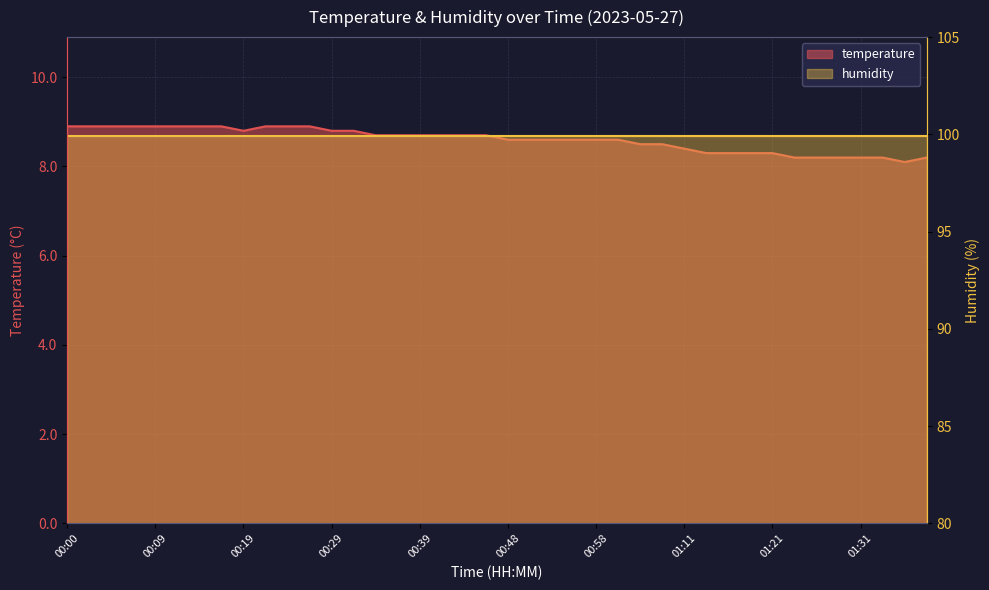

Approximately how many times larger is the value at 00:19 compared to 01:26?

1.1